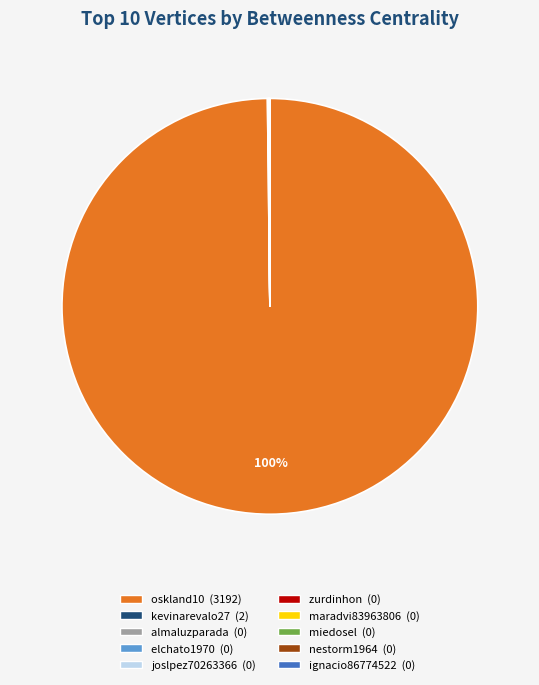

Which slice is the largest?

oskland10